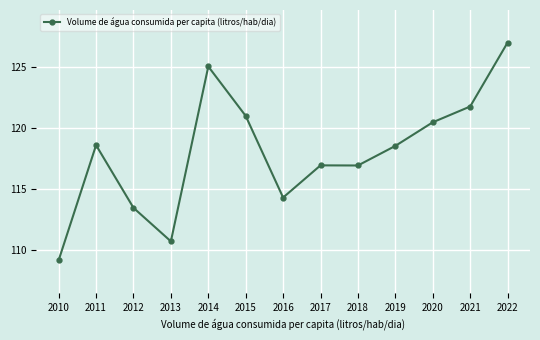

What is the difference between the maximum and second lowest values?

16.2